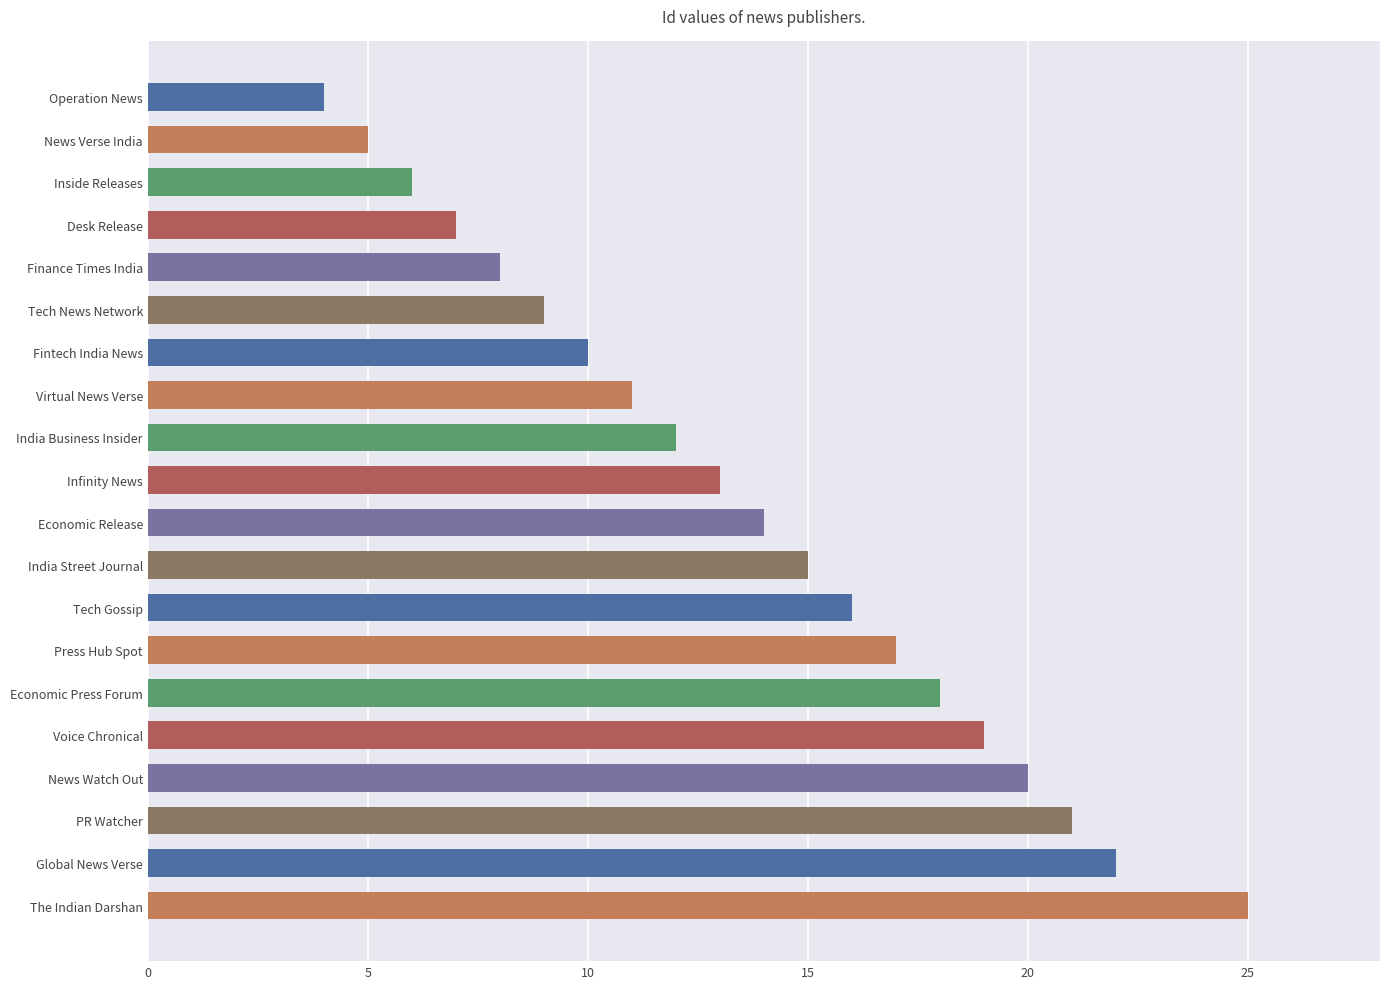

Approximately how many times larger is the value at Global News Verse compared to Desk Release?

3.1